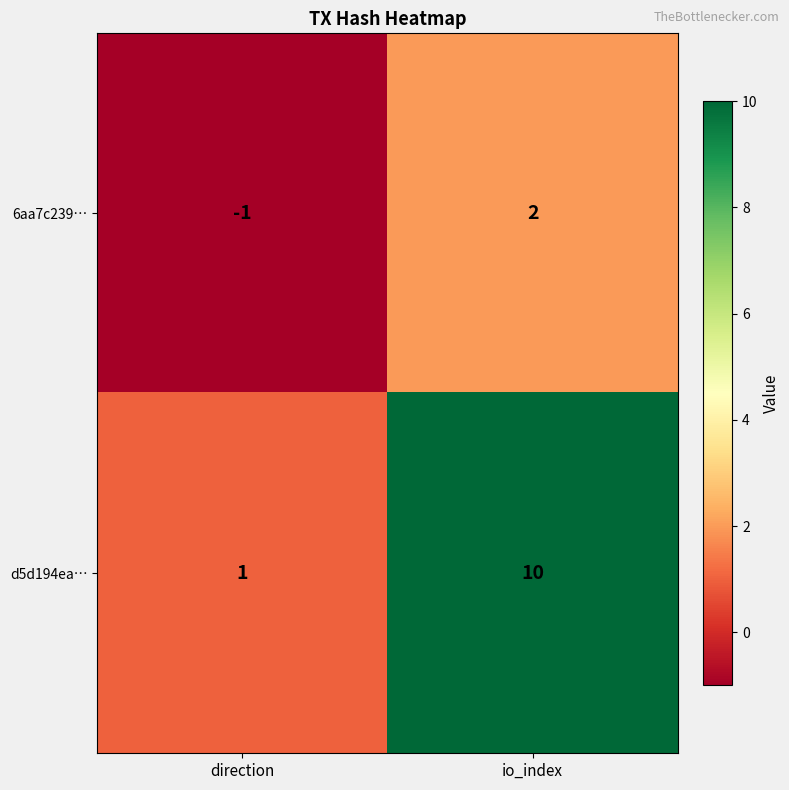

Reading right to left, transcribe all the data shown in this chart.

6aa7c239…: 2	-1
d5d194ea…: 10	1